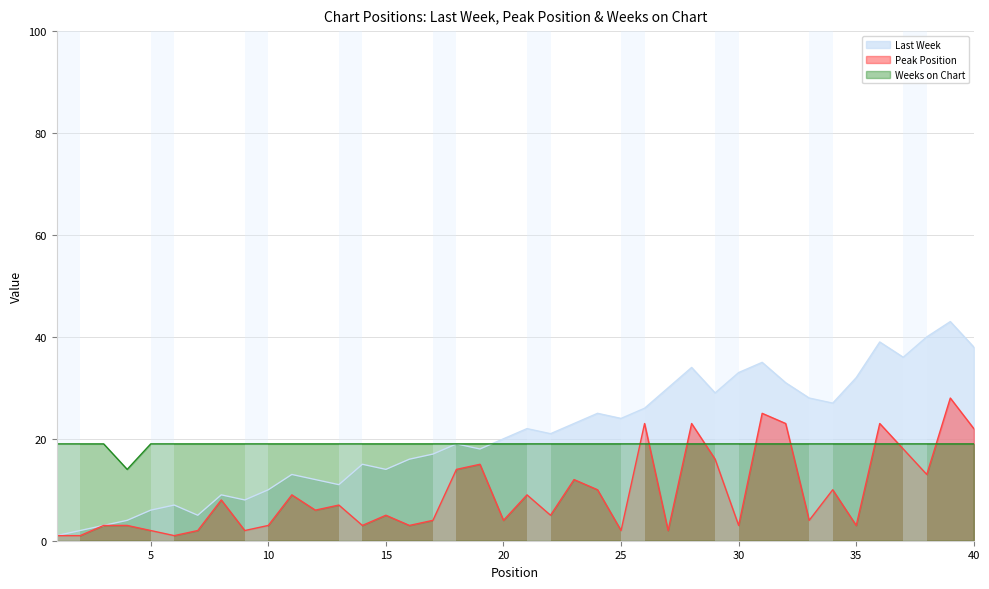

What is the difference between the maximum and minimum values in the Last Week series?

42